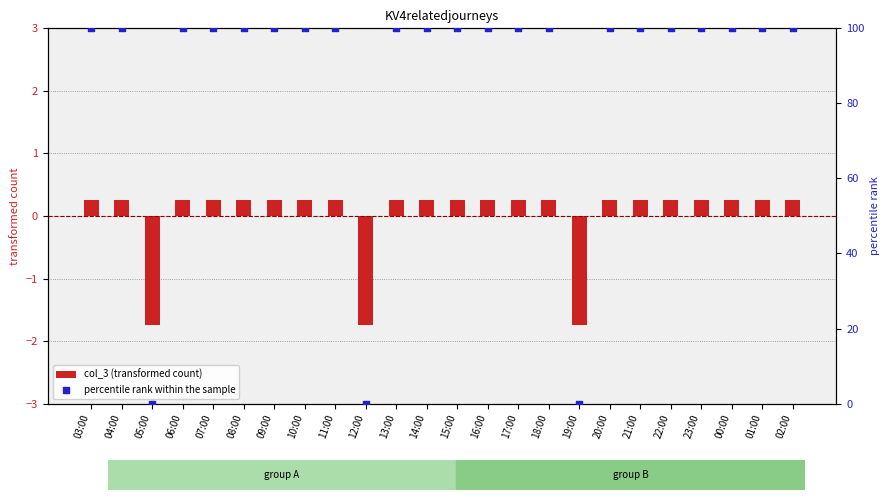

Which series has the largest total across all categories?

percentile rank within the sample